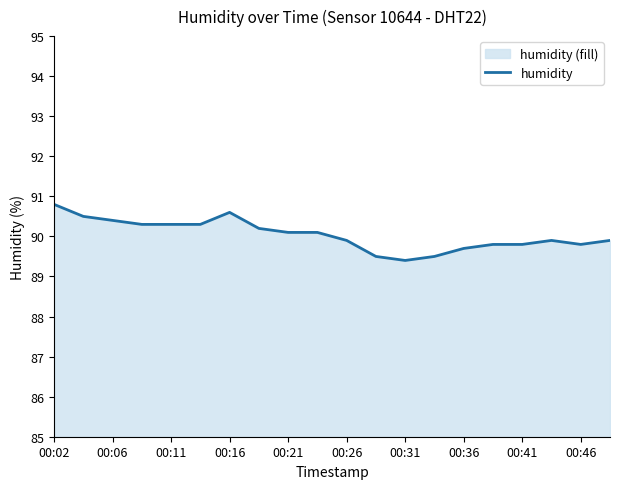

The value at 19 is 52.4. True or false?

False